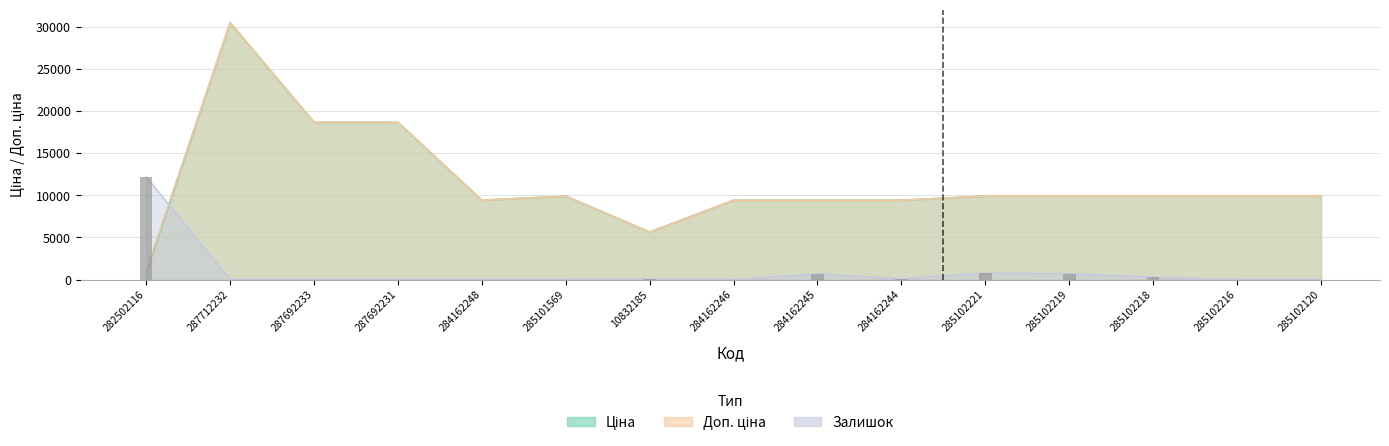

True or false: Ціна has a value of 15401.8 at 285101569.

False